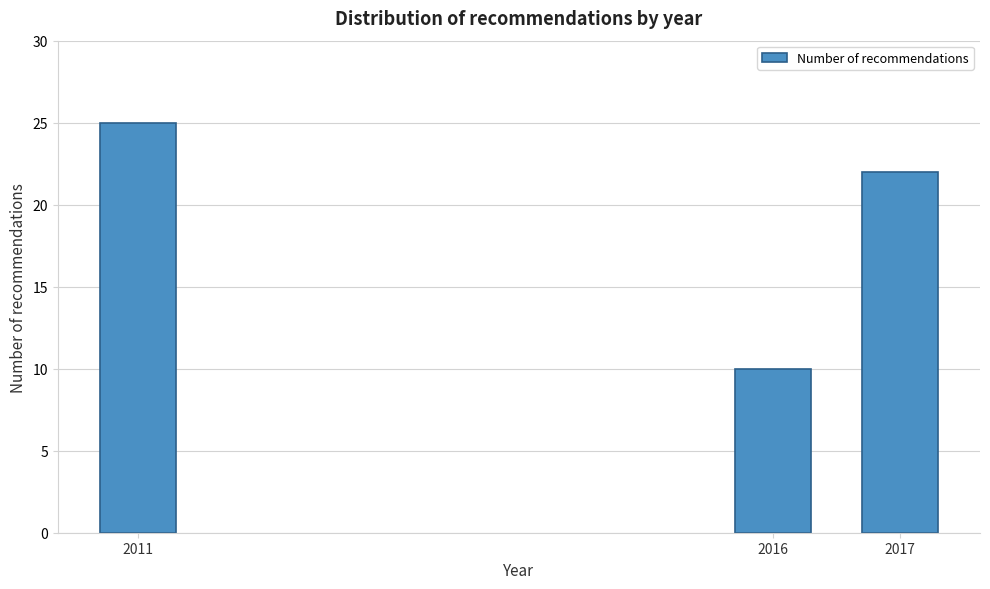

Reading left to right, transcribe all the data shown in this chart.

2011=25	2016=10	2017=22